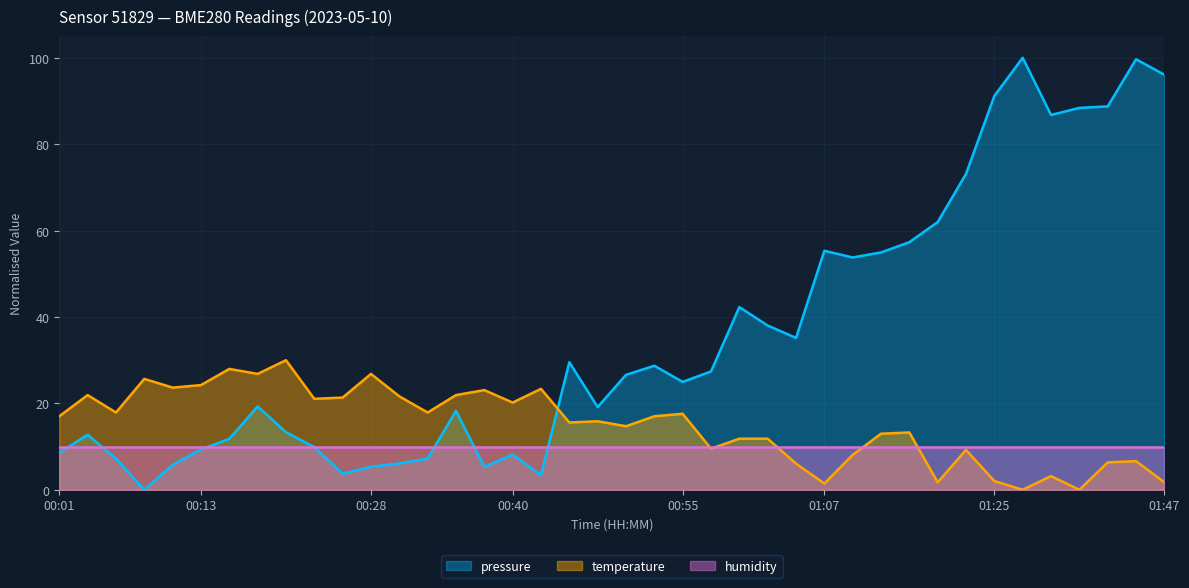

Is it true that temperature equals 9.2 at 01:19?

True